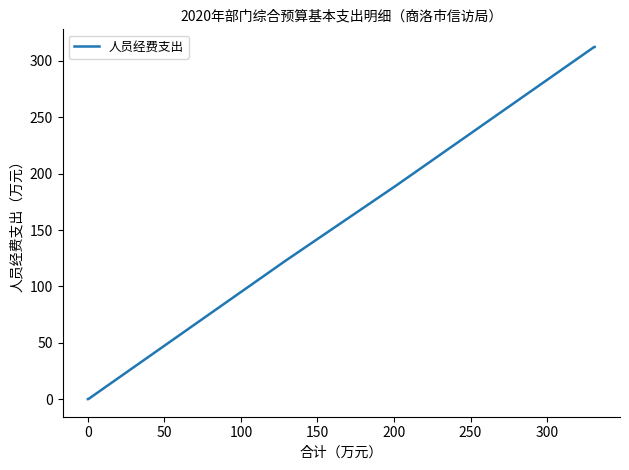

What is the difference between the maximum and minimum values?

312.4